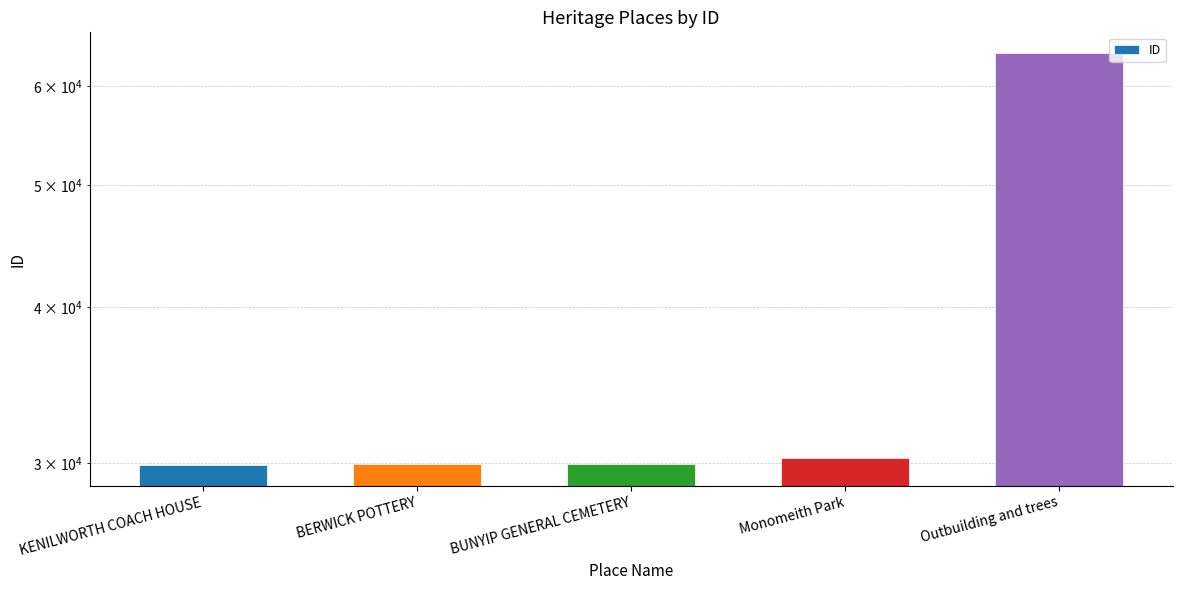

What is the sum of the values at Outbuilding and trees and BERWICK POTTERY?

93724